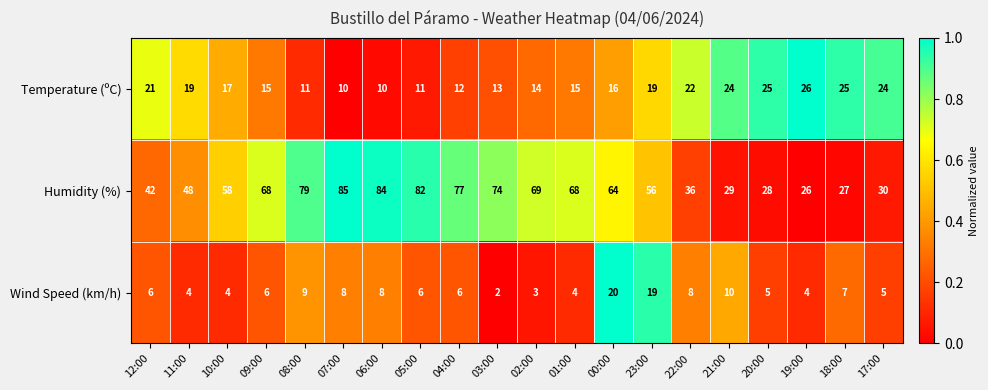

What is the highest value of the Temperature (ºC) series?

26